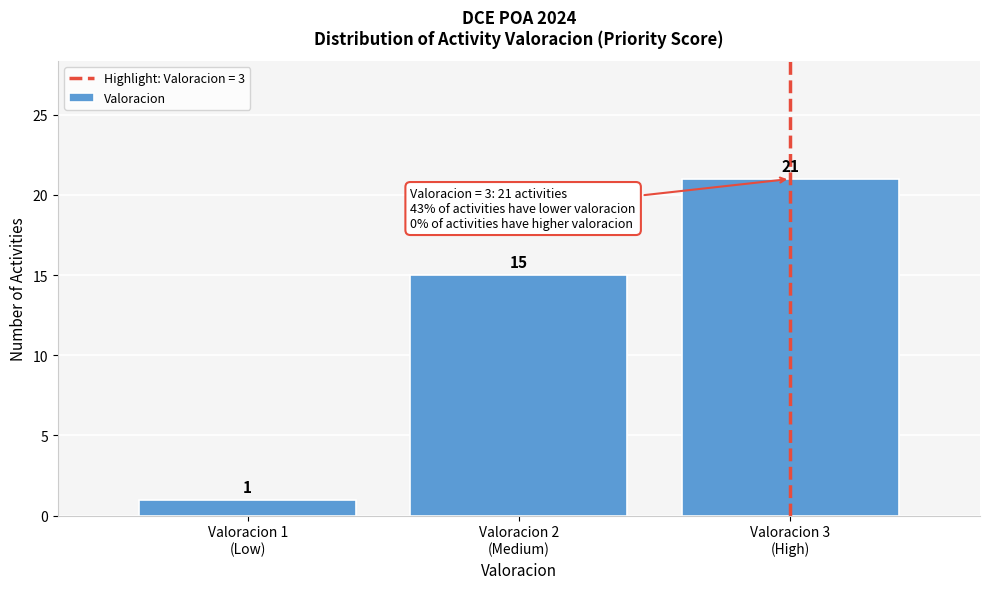

Reading right to left, list all the values displayed in this chart.

21	15	1